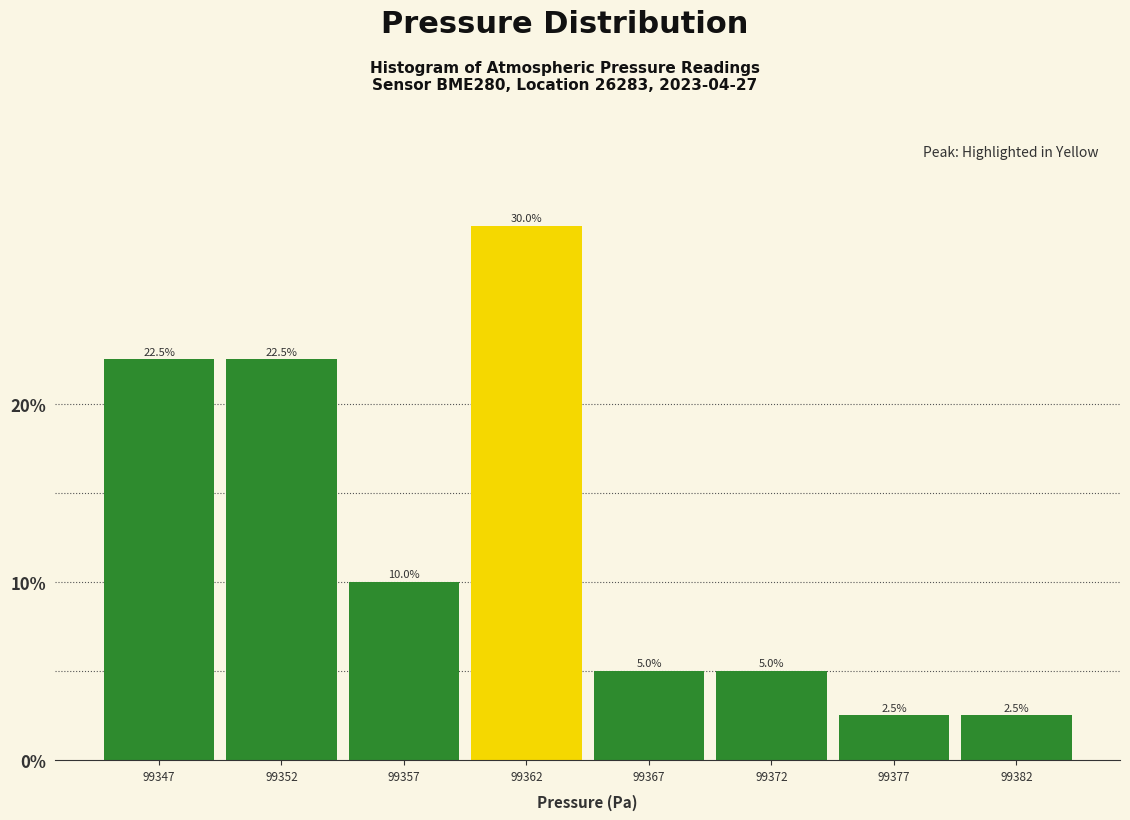

Reading left to right, list all the values displayed in this chart.

99347=22.5	99352=22.5	99357=10.0	99362=30.0	99367=5.0	99372=5.0	99377=2.5	99382=2.5